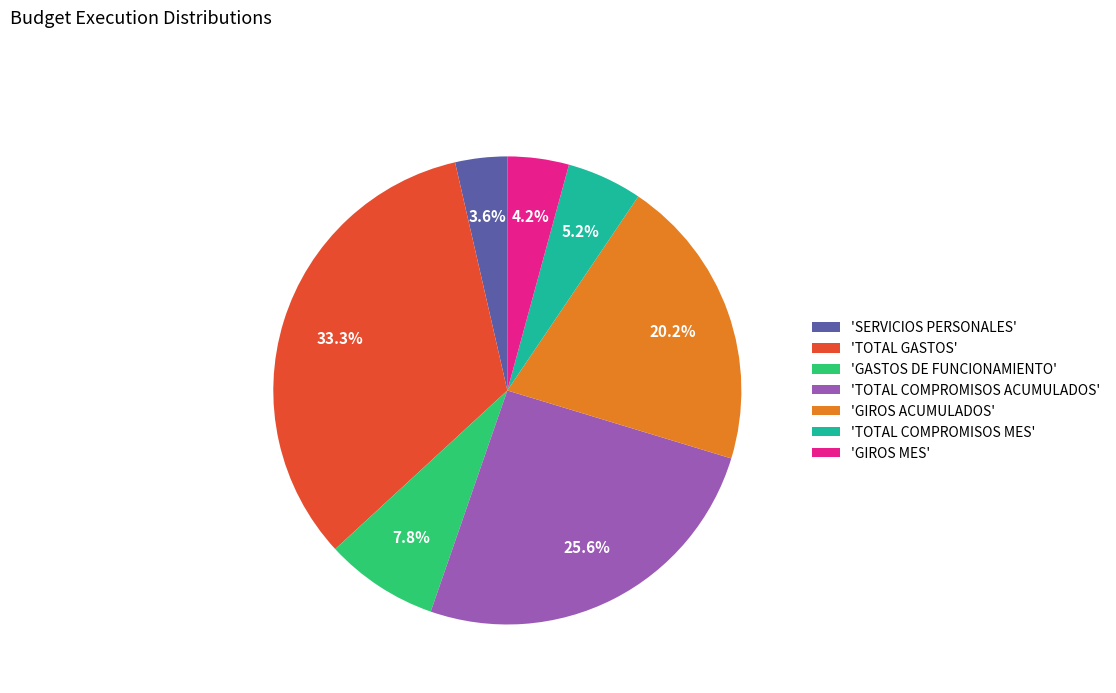

Does any single category account for the majority?

No